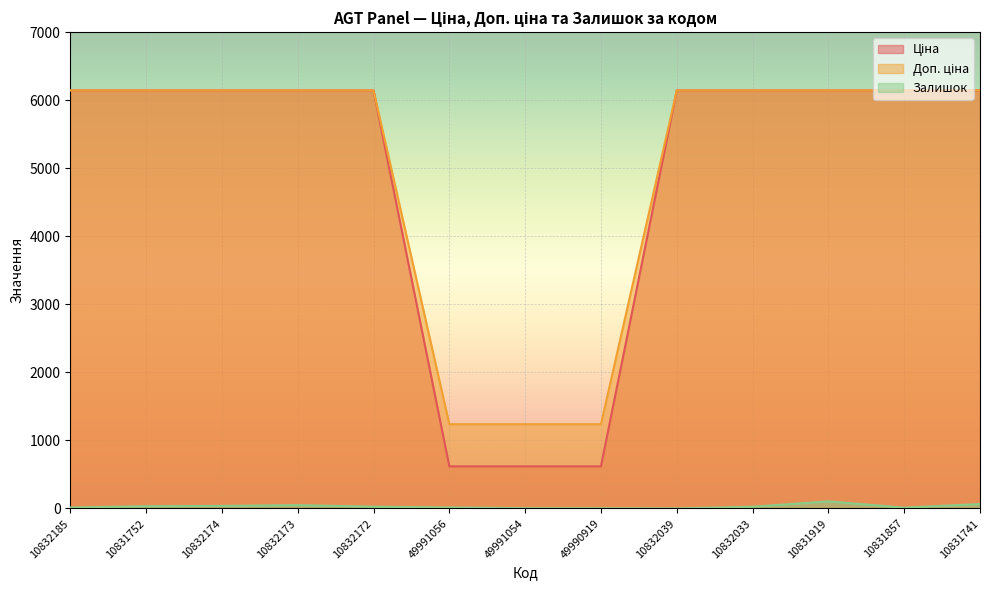

Is it true that Залишок equals 15.0 at 49991056?

True